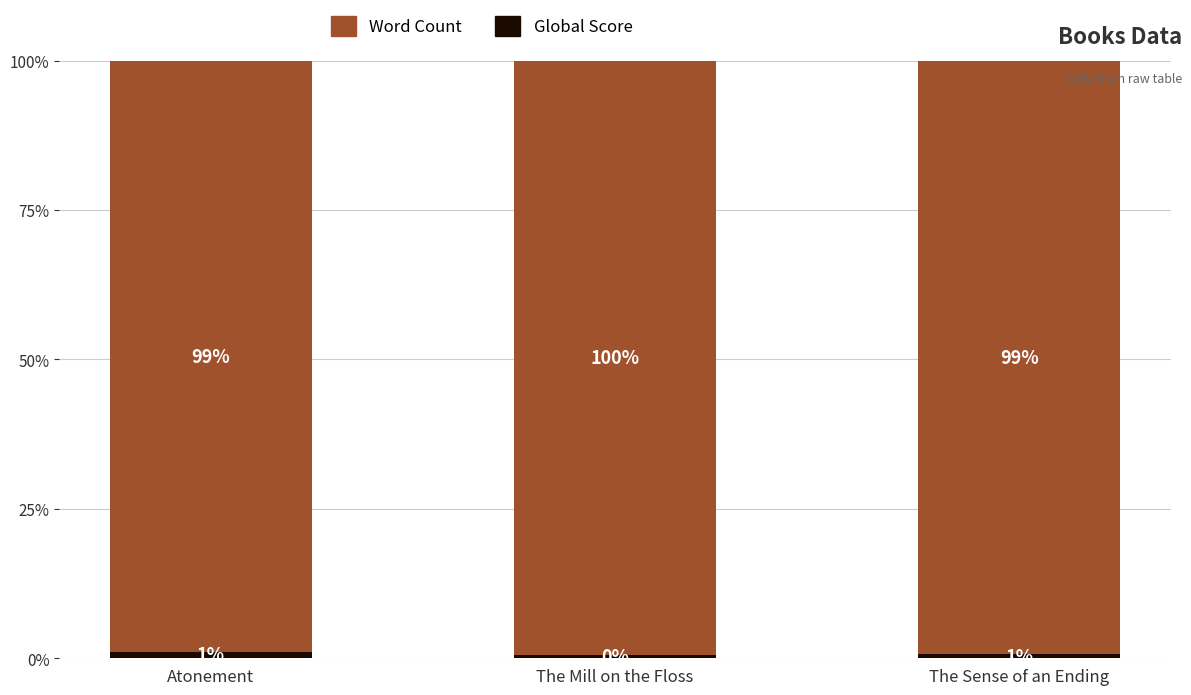

What is the highest value of the Global Score series?

1.1